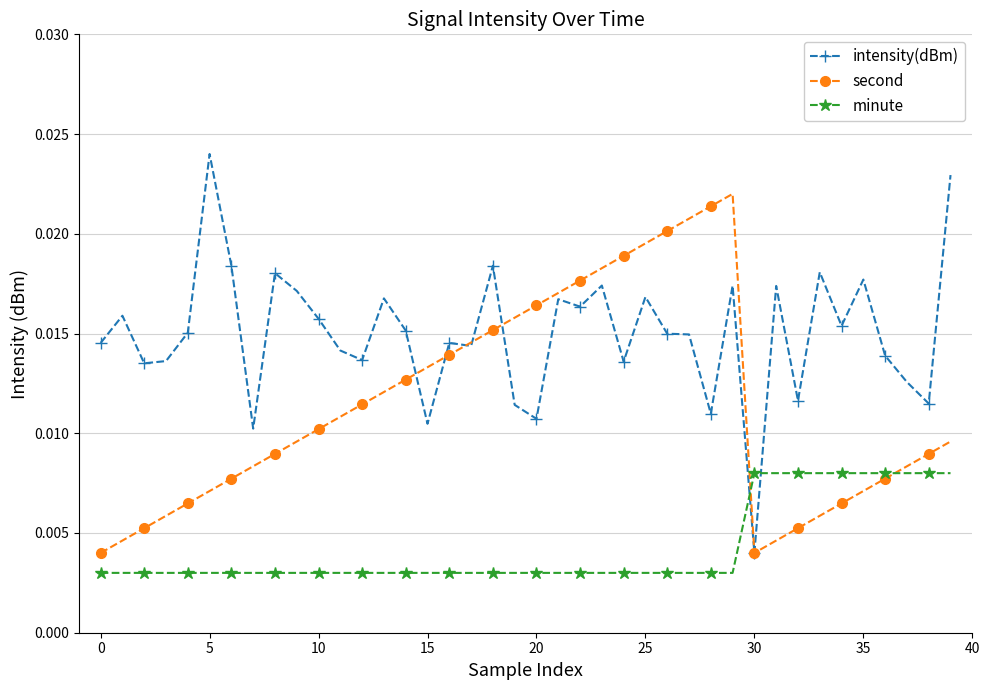

True or false: intensity(dBm) and minute cross at least once.

True